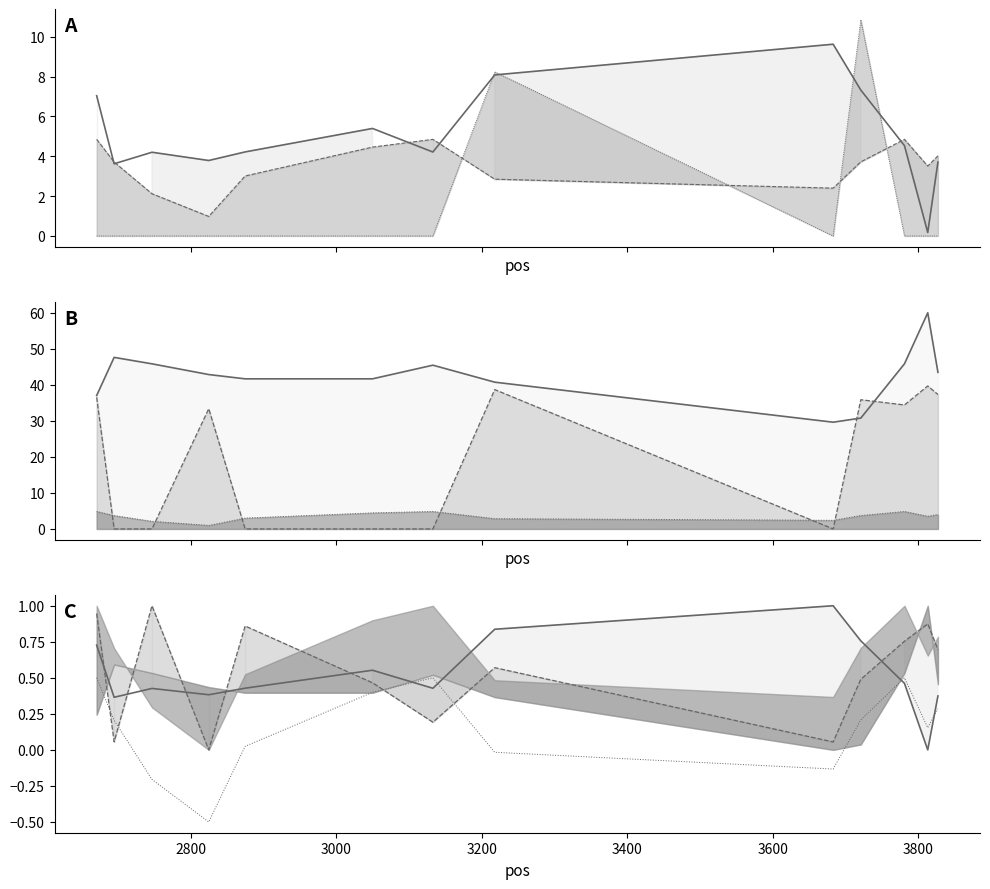

Where is the first local maximum for PRIMER_RIGHT_0_HAIRPIN_TH?

2825